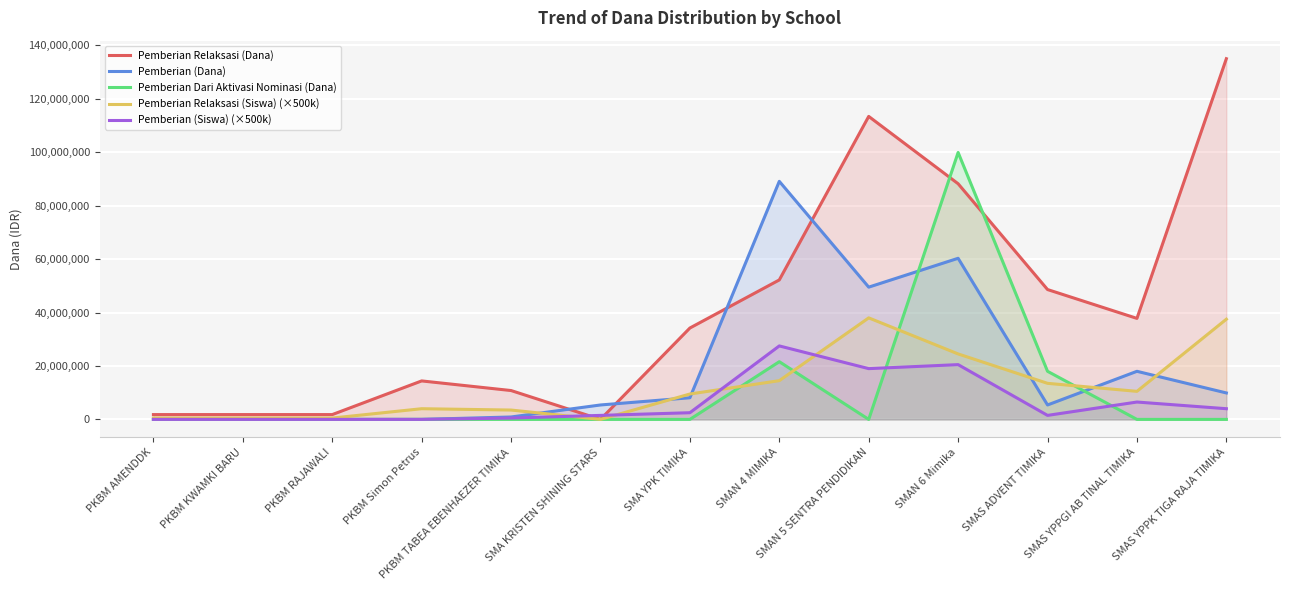

Does the chart have visible grid lines?

Yes